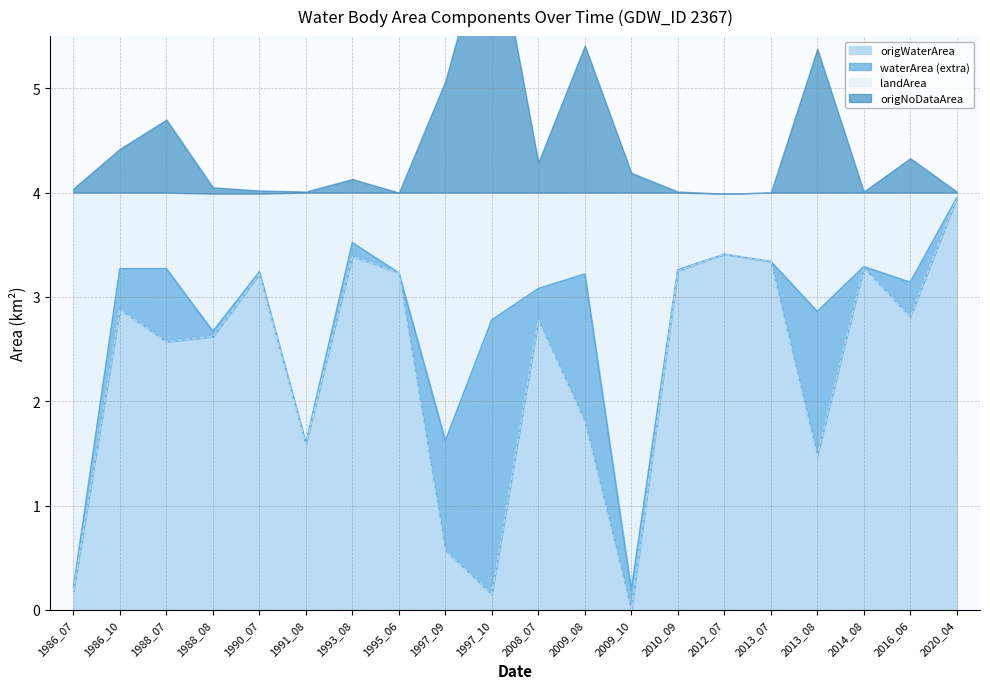

What is the sum of all origNoDataArea values?

8.8